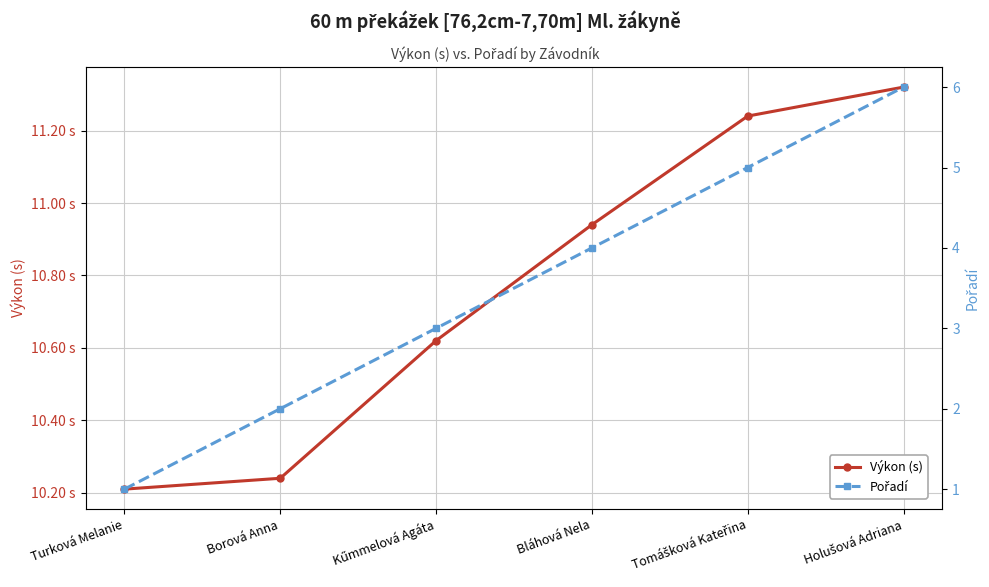

Which series has the widest spread of values?

Pořadí